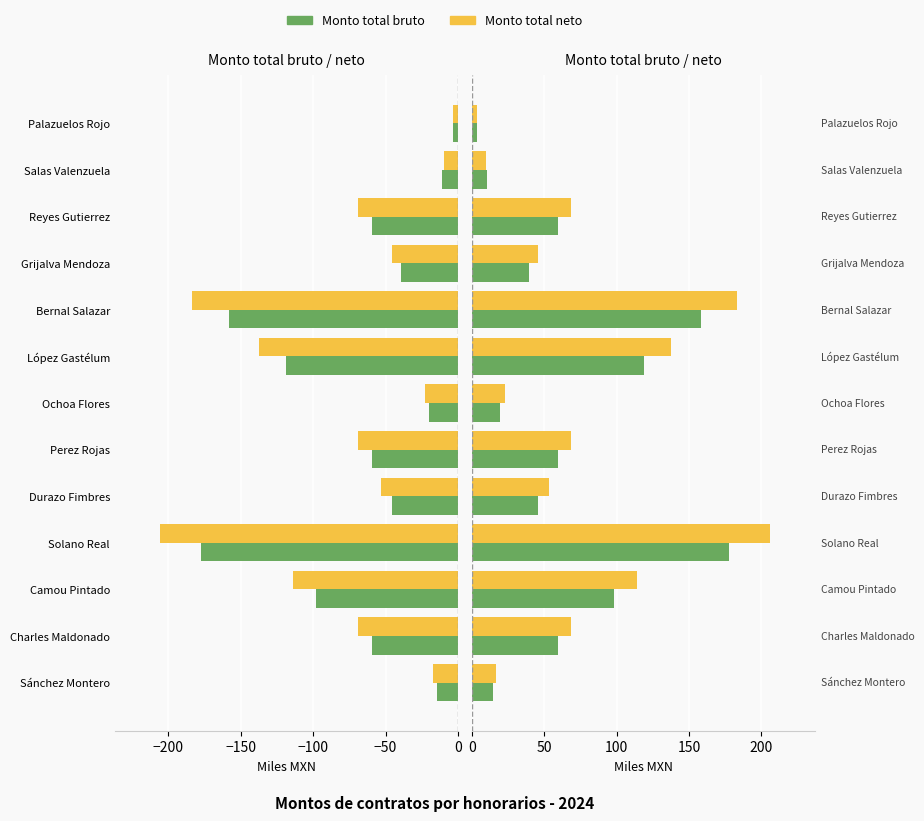

True or false: Monto total bruto has a value of 26.1 at Sánchez Montero.

False